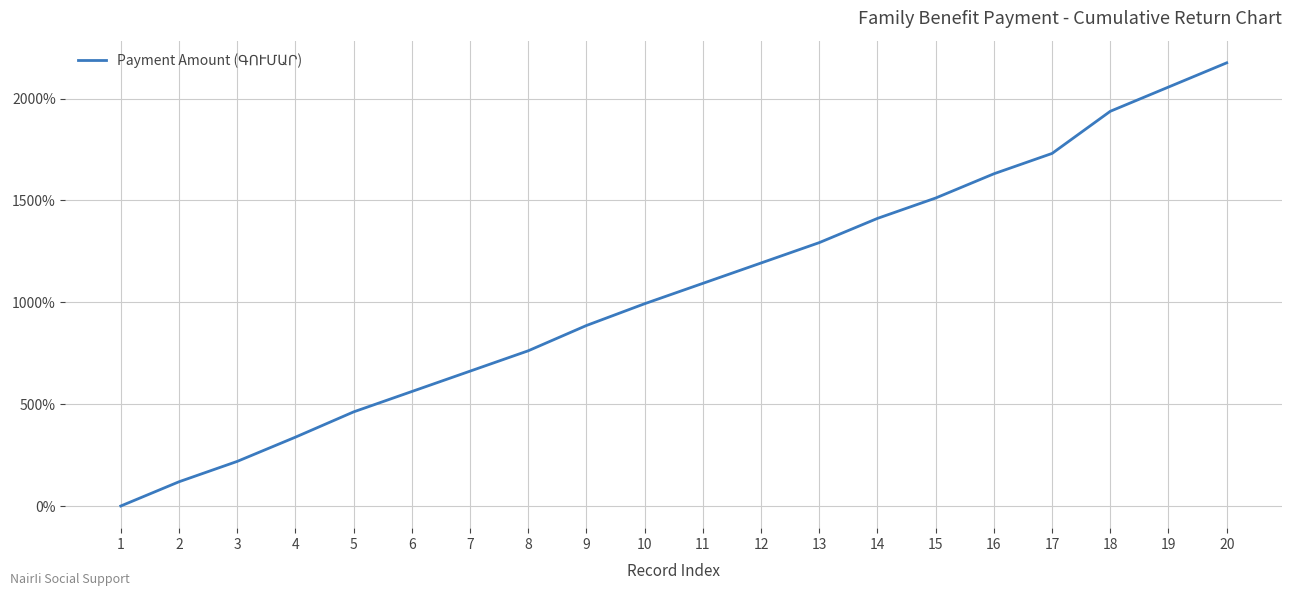

Which label corresponds to the largest value in the chart?

20